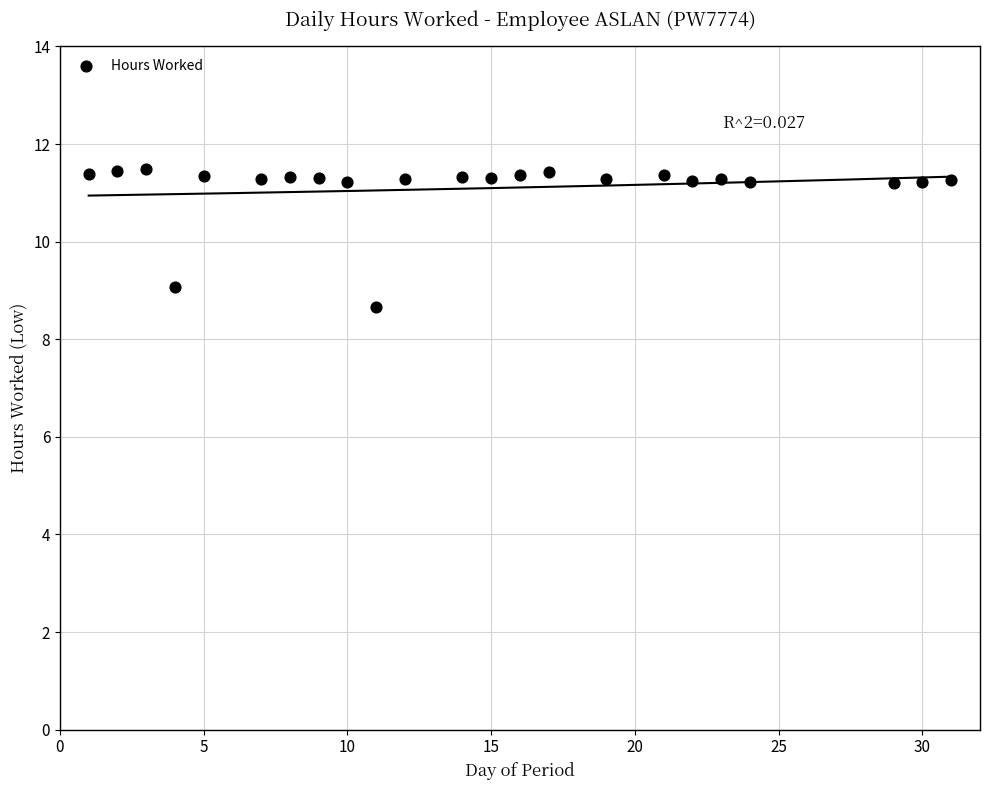

What Y value in the scatter plot is closest to 10?

9.1